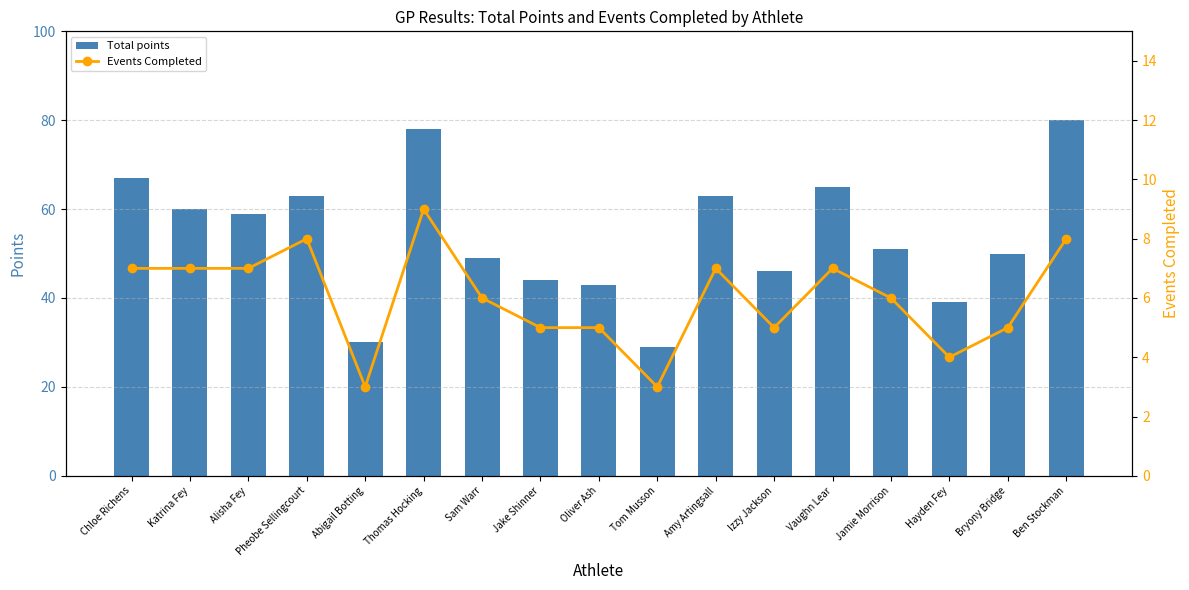

The Events Completed series shows 6 at Sam Warr. True or false?

True